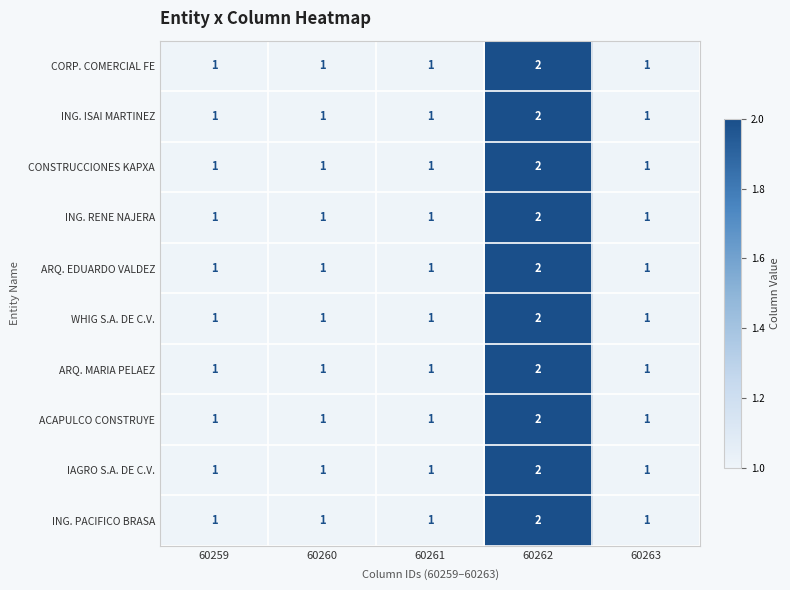

The value of ING. RENE NAJERA at 60263 is 0. True or false?

False